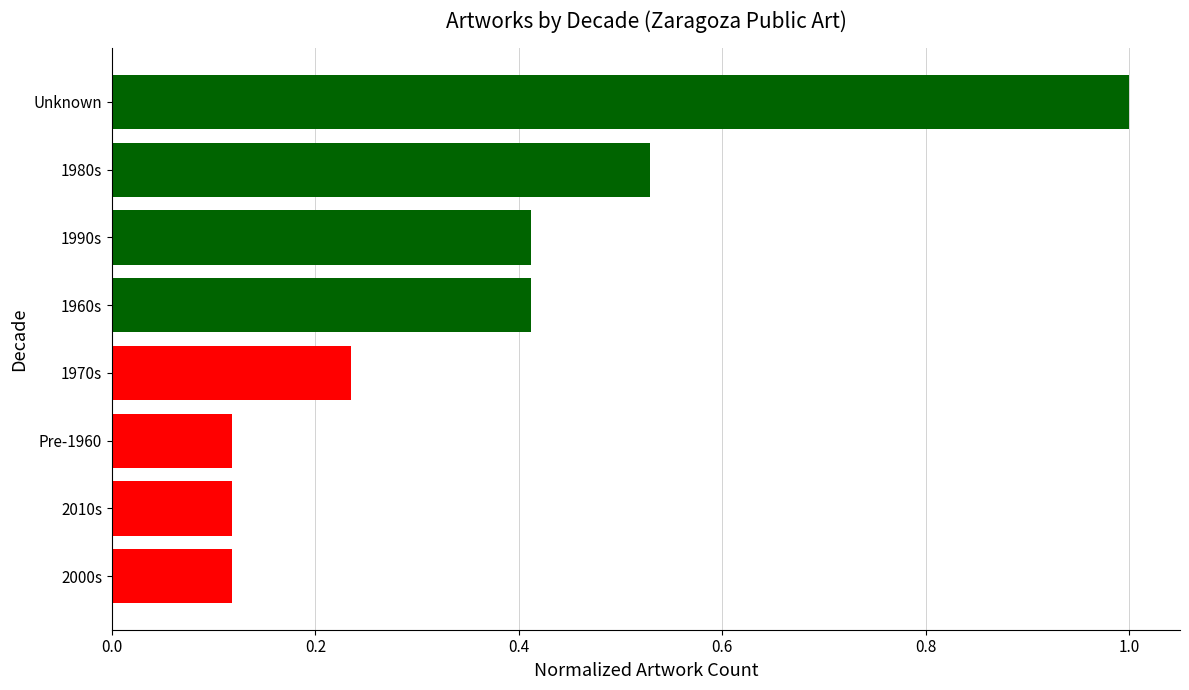

The chart shows a value of 0.1 at 1980s. True or false?

False